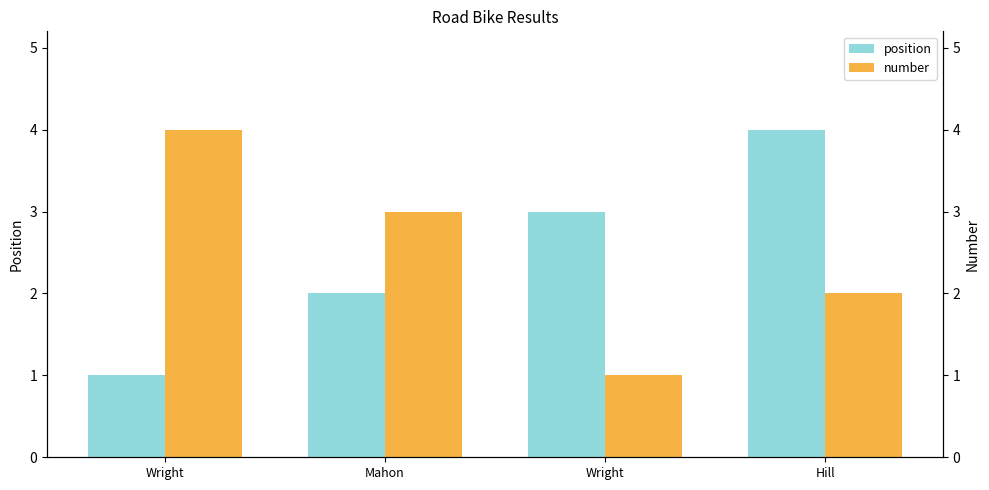

Between Wright and Hill, which series saw the biggest shift?

position